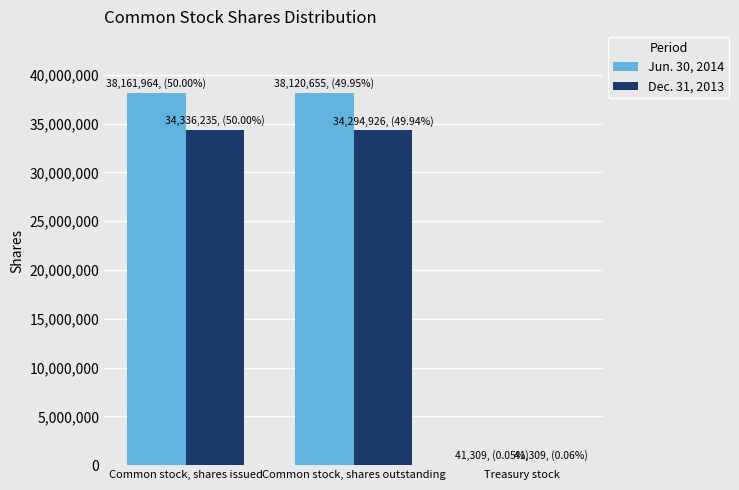

True or false: Jun. 30, 2014 has a value of 38161964 at Common stock, shares issued.

True